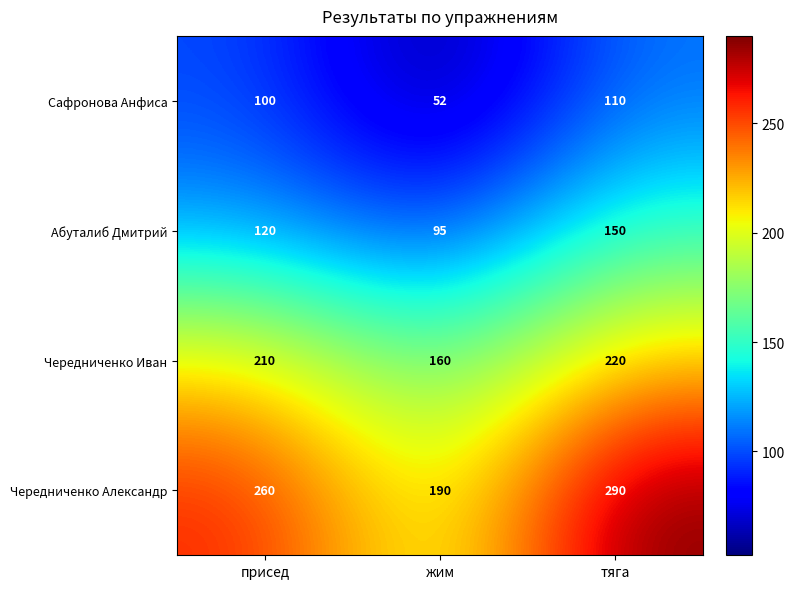

What is the total value across all series at тяга?

770